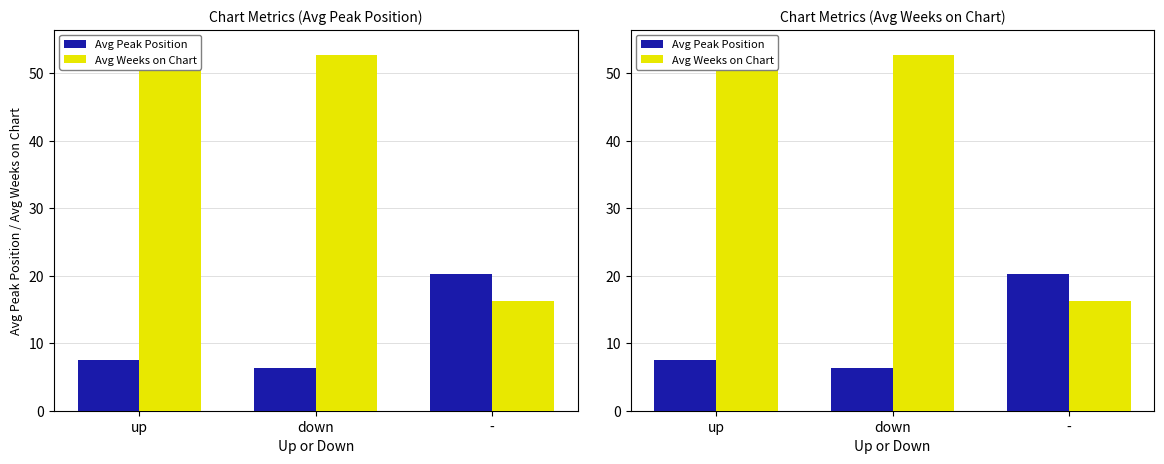

What are all the series names shown in the legend?

Avg Peak Position, Avg Weeks on Chart